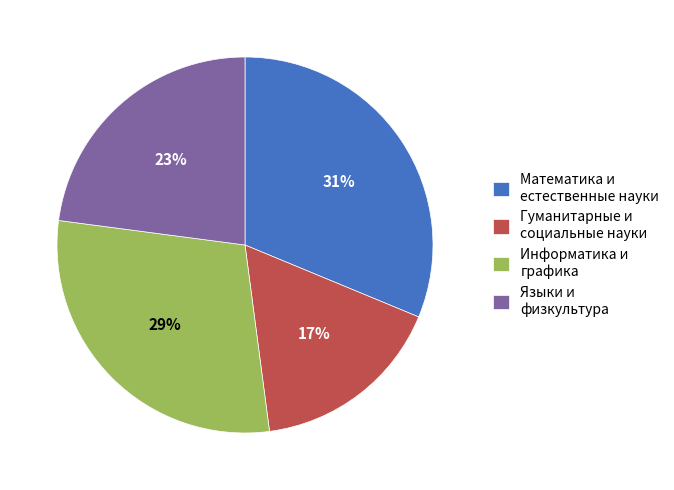

To the nearest percent, what portion does Информатика и графика represent?

29%